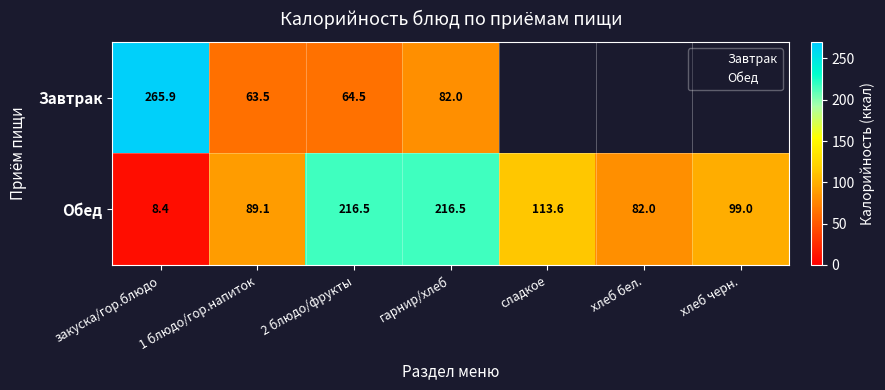

What is the difference between the second highest and minimum values in the Обед series?

208.1